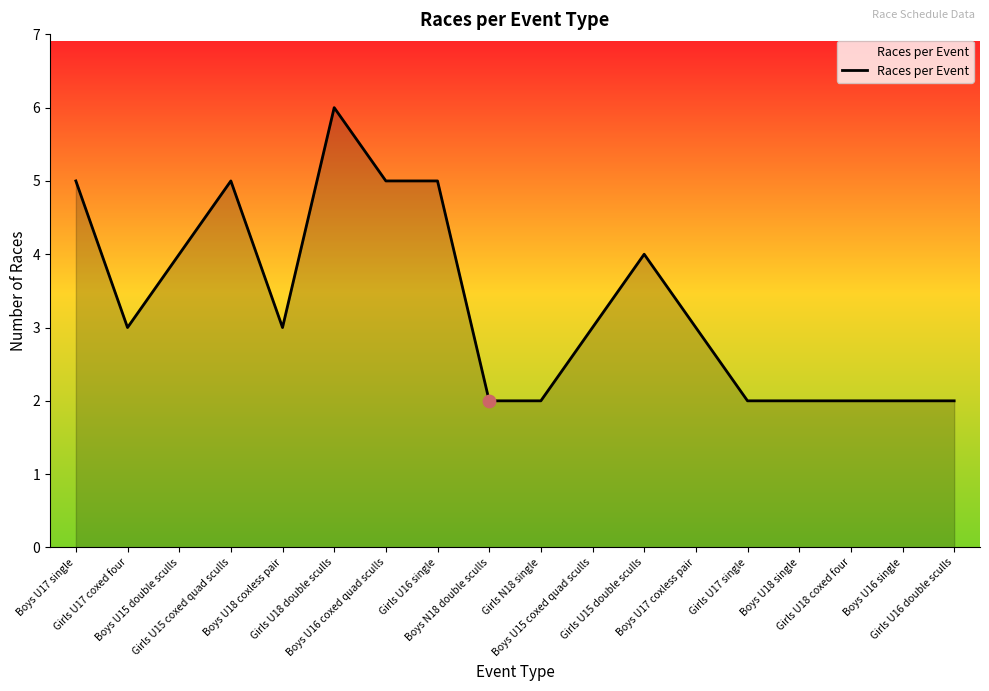

Between Girls U18 double sculls and Girls U18 coxed four, which is larger?

Girls U18 double sculls